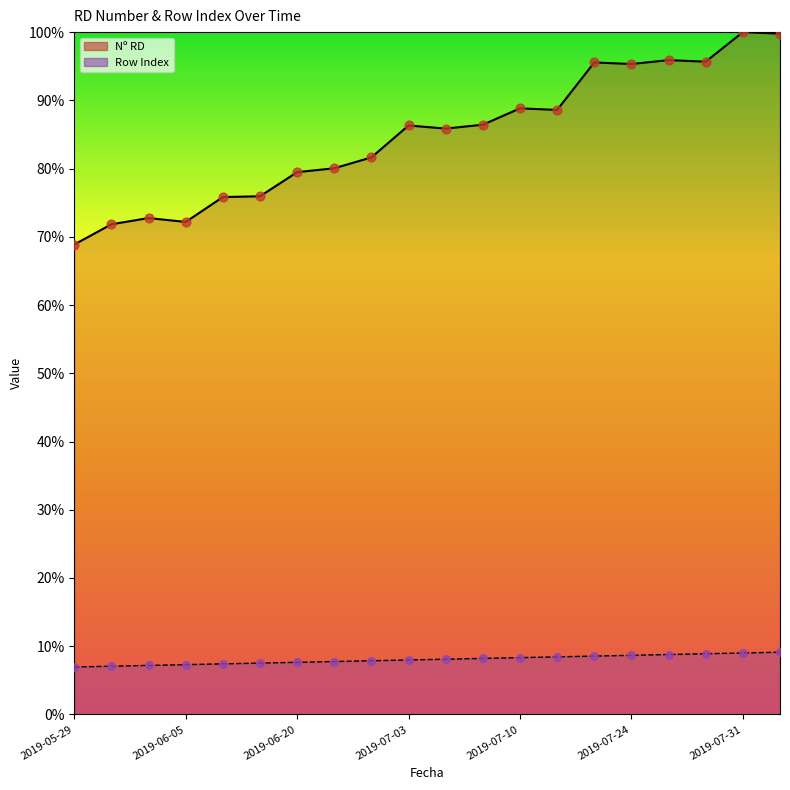

Which series has the largest total across all categories?

Nº RD